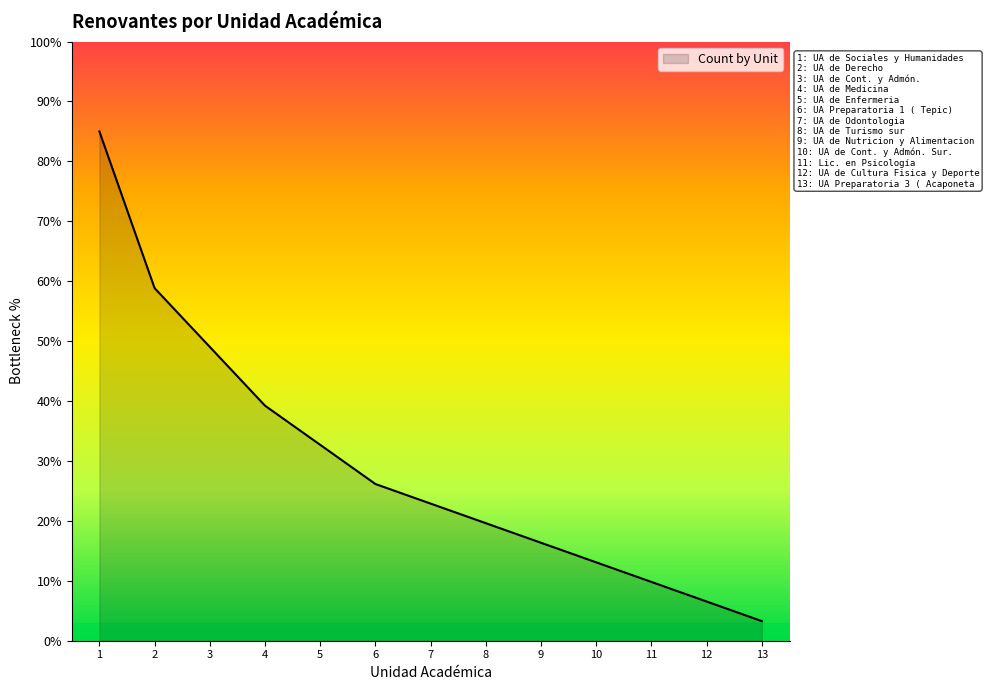

True or false: the data shows 4.7 at 11.

False